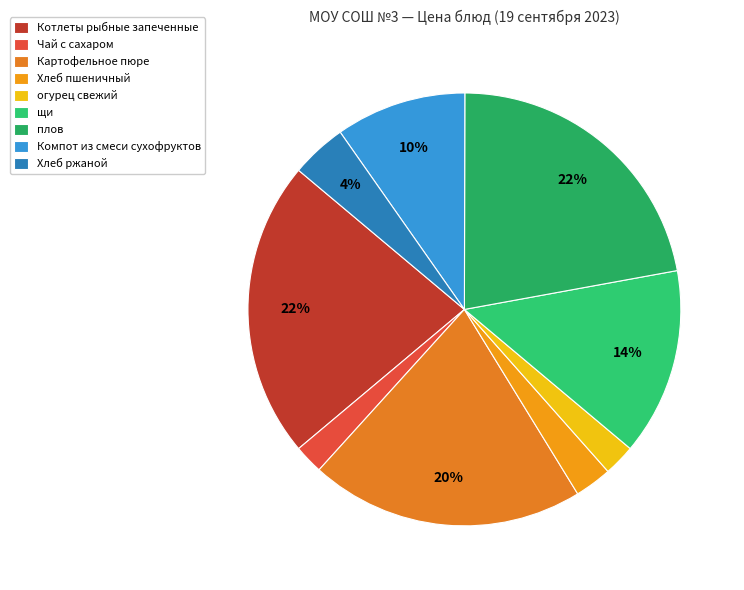

What is the change in value from огурец свежий to Хлеб ржаной?

+2.7